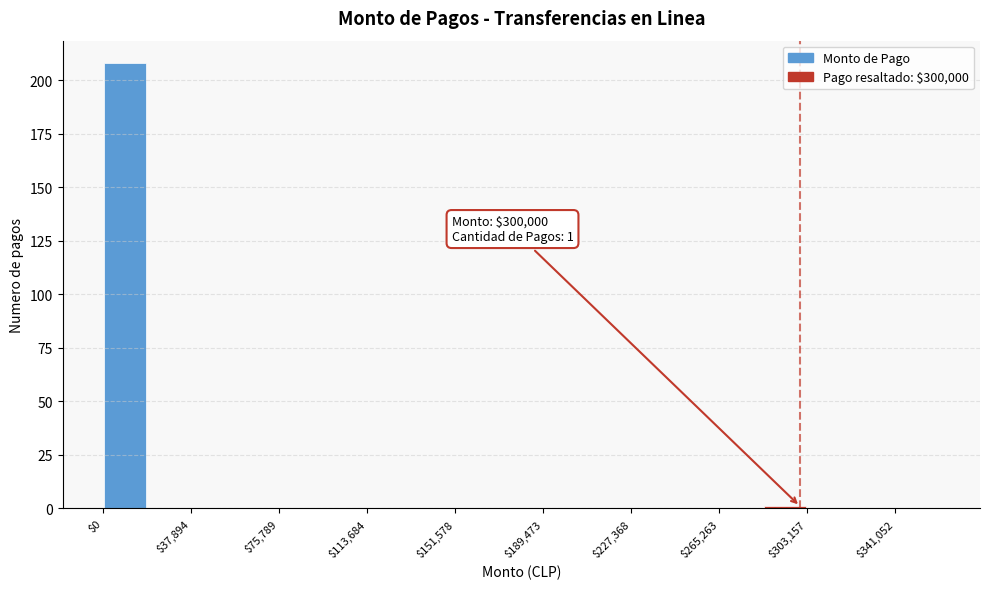

Read against the x-axis, roughly where is the centre of the tallest bar?

10000